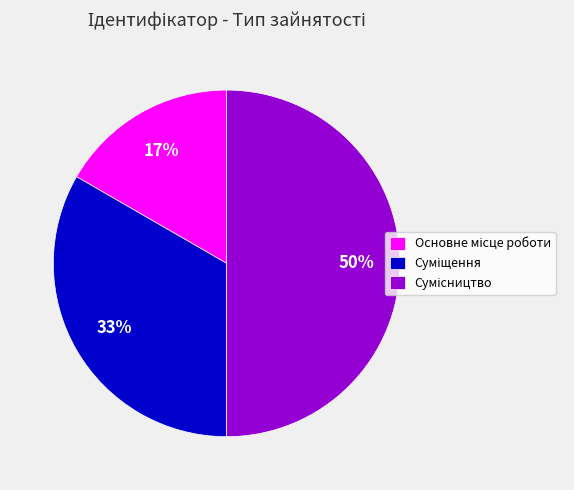

To the nearest percent, what is the average slice percentage?

33%